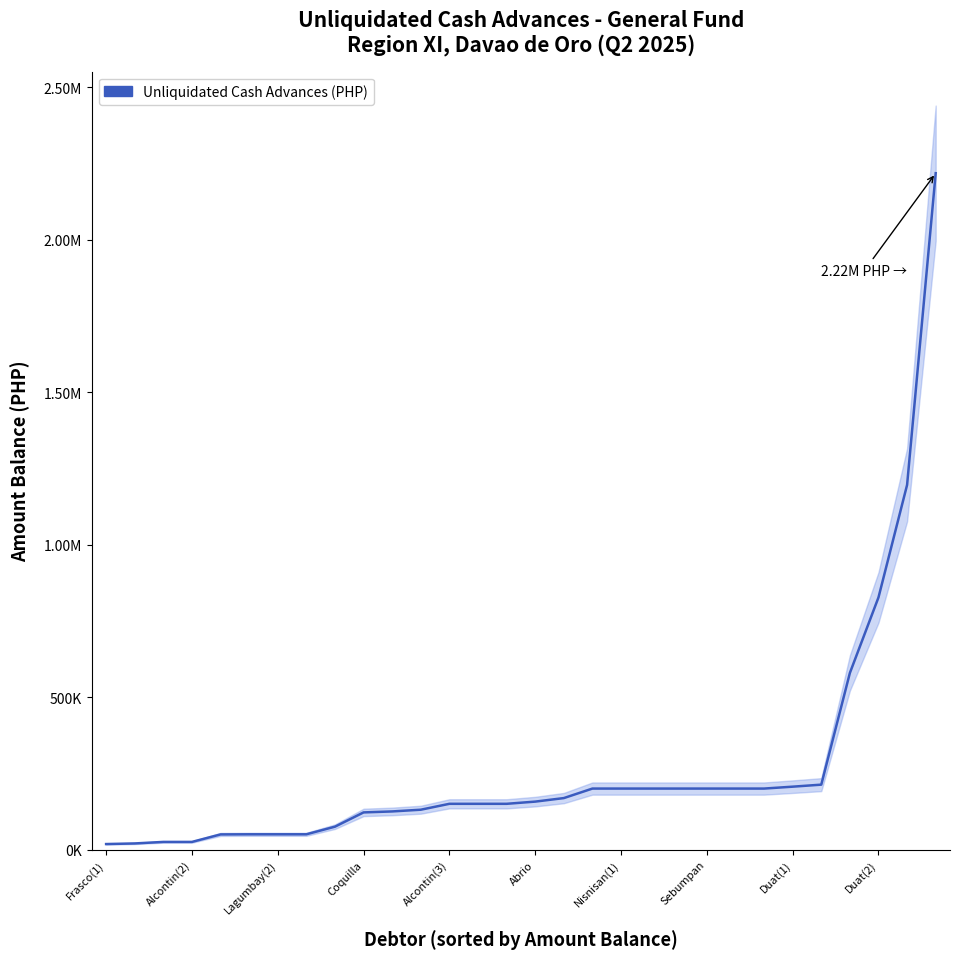

What is the minimum value shown in the chart?

18000